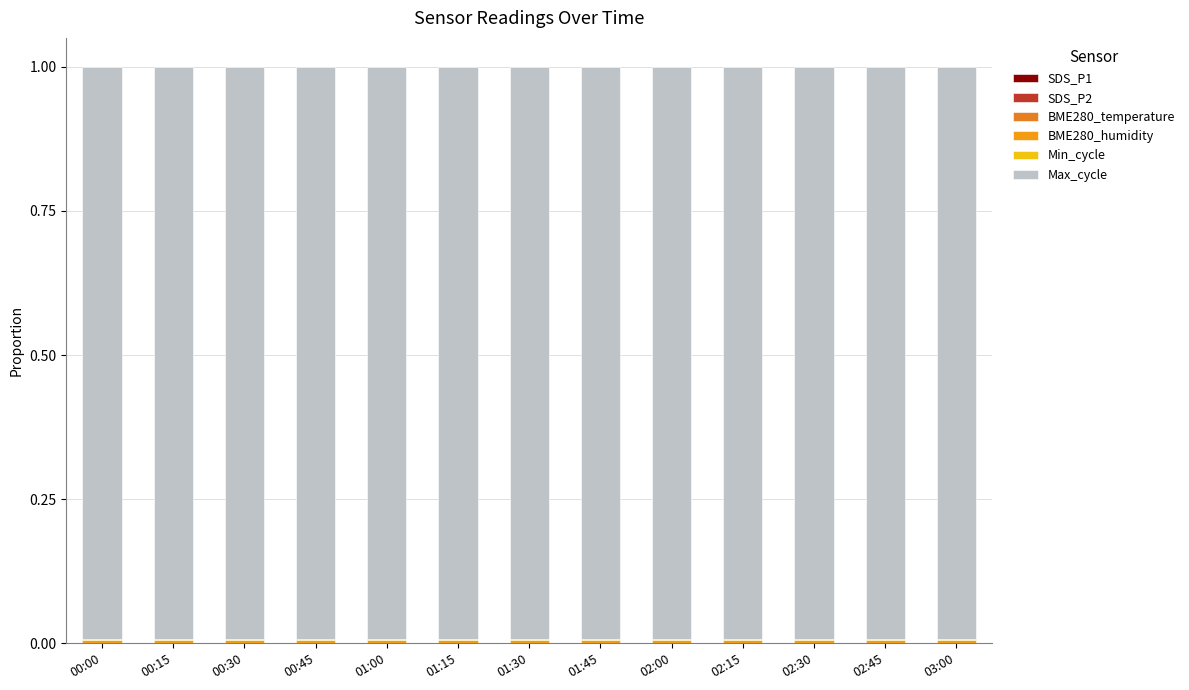

Count the number of data series in this chart.

6